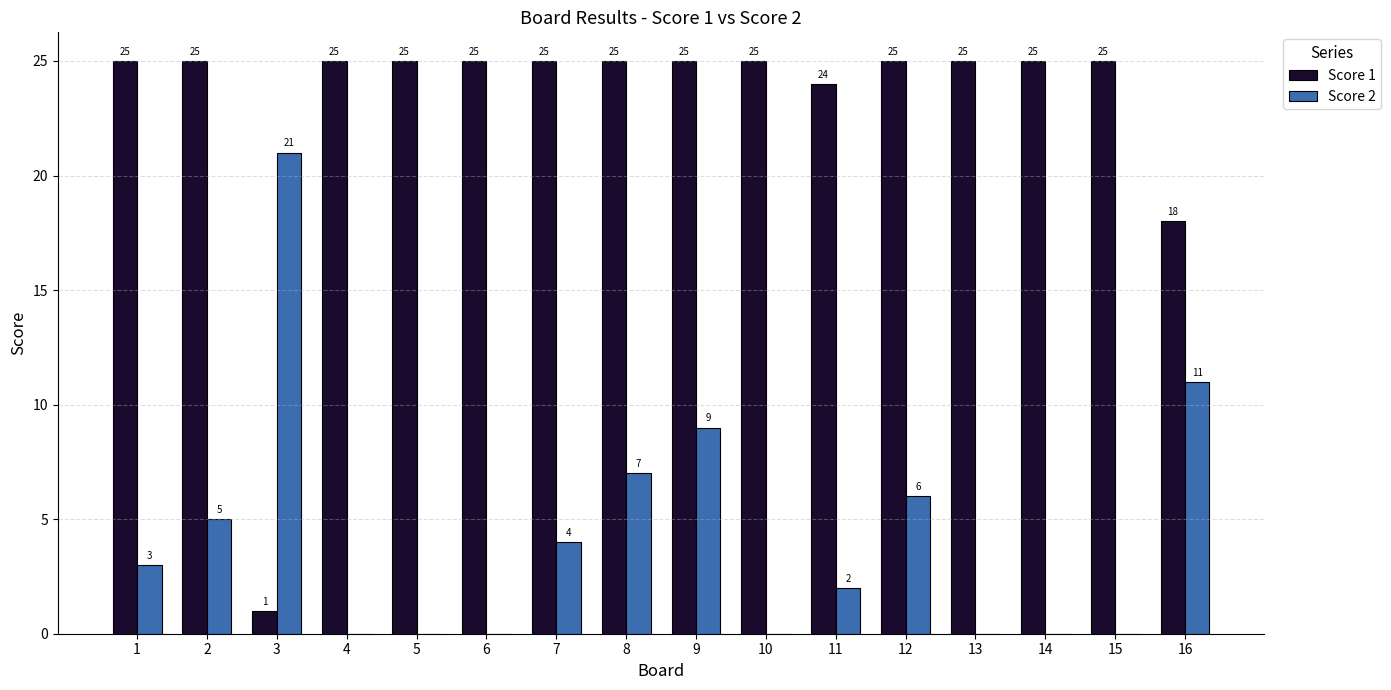

The Score 2 series shows 11 at 15. True or false?

False